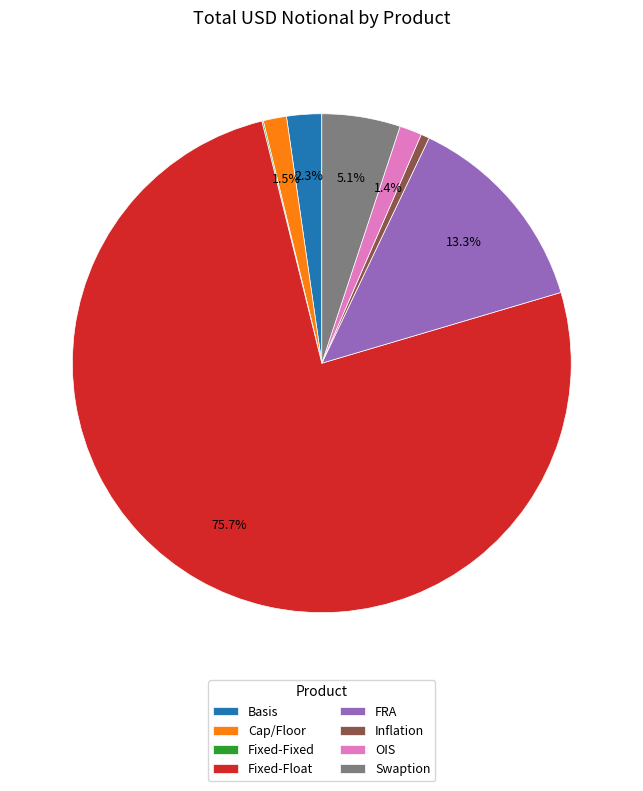

Which category has the biggest portion of the pie?

Fixed-Float